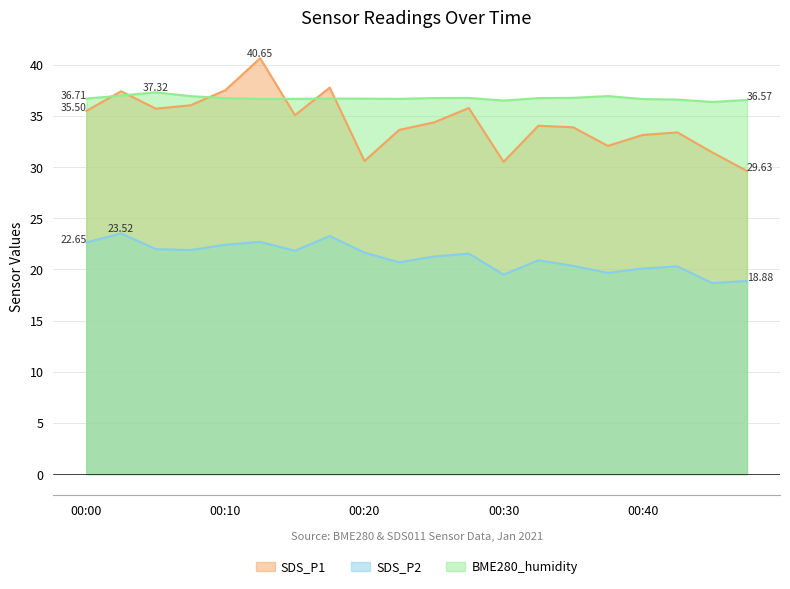

At which category is the sum across all series the highest?

00:12